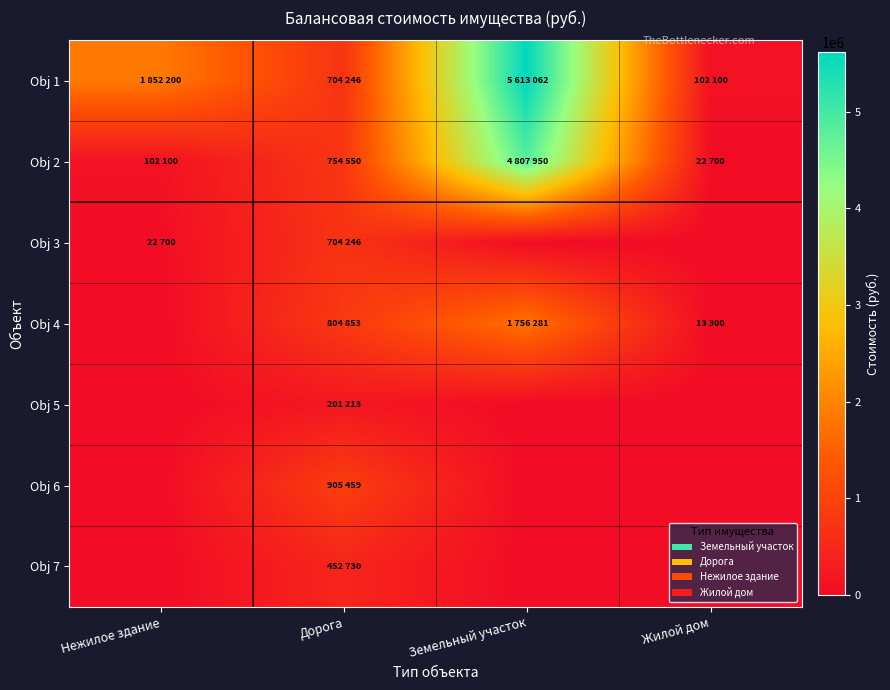

What is the total value across all series at Жилой дом?

138100